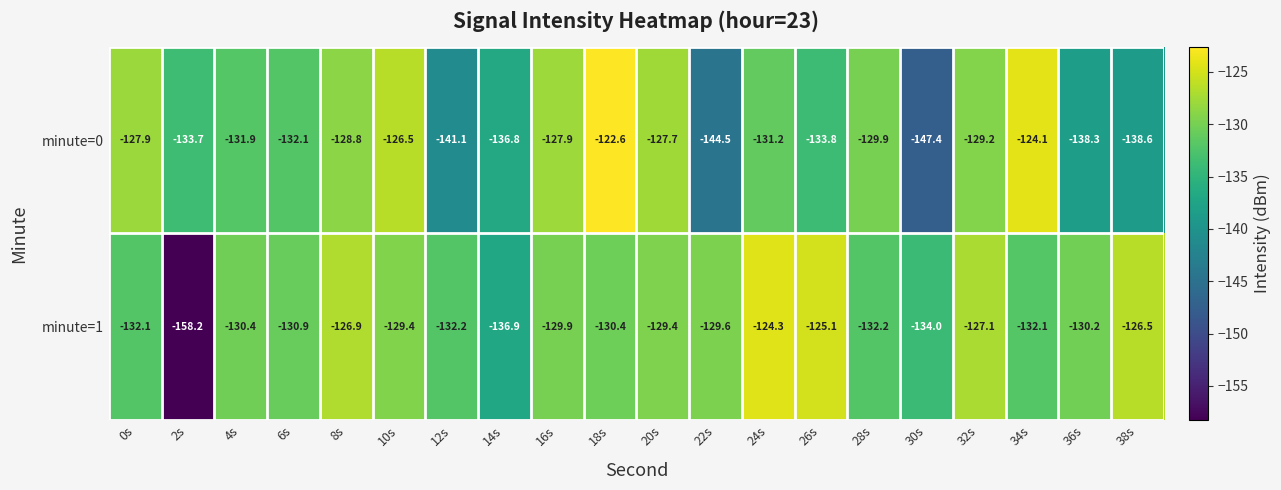

How many categories are shown in the chart?

20